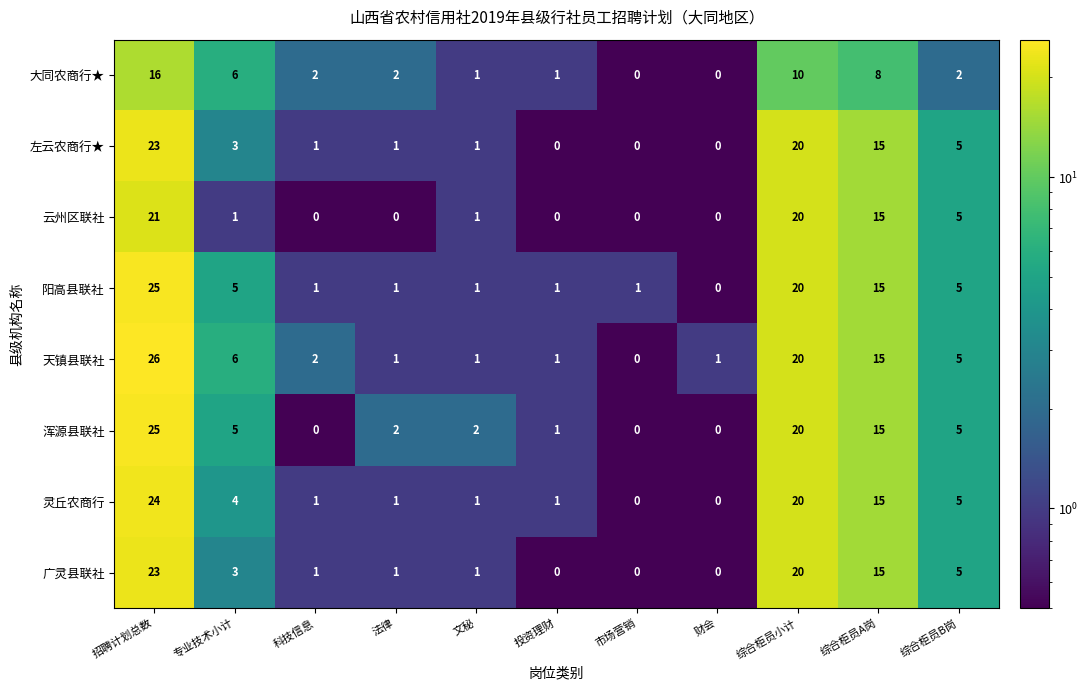

What is the maximum value shown in the chart?

26